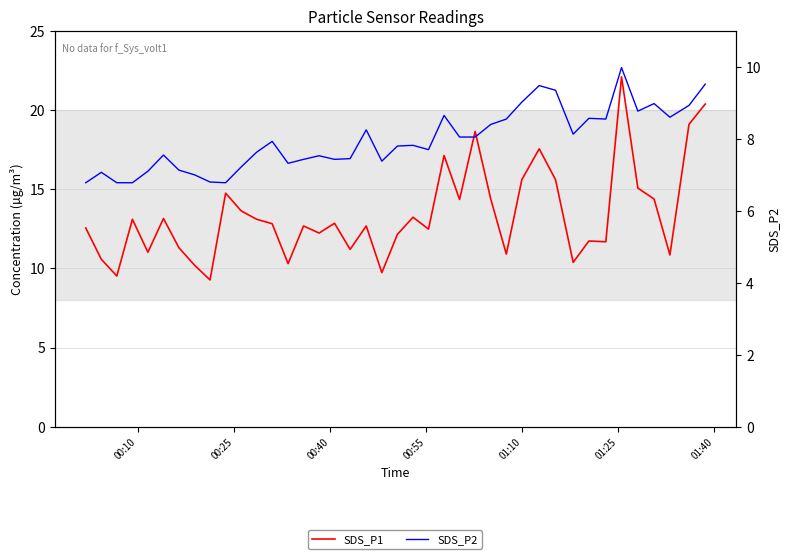

Reading left to right, extract all data points from this chart.

SDS_P1: 12.6	10.6	9.5	13.1	11.0	13.2	11.3	10.2	9.3	14.8	13.6	13.1	12.8	10.3	12.7	12.2	12.8	11.2	12.7	9.7	12.2	13.2	12.5	17.1	14.3	18.6	14.4	10.9	15.6	17.6	15.6	10.4	11.7	11.7	22.1	15.1	14.4	10.8	19.1	20.4
SDS_P2: 6.8	7.1	6.8	6.8	7.1	7.5	7.1	7.0	6.8	6.8	7.2	7.6	7.9	7.3	7.4	7.5	7.4	7.5	8.2	7.4	7.8	7.8	7.7	8.7	8.1	8.1	8.4	8.6	9.0	9.5	9.3	8.1	8.6	8.6	10.0	8.8	9.0	8.6	8.9	9.5